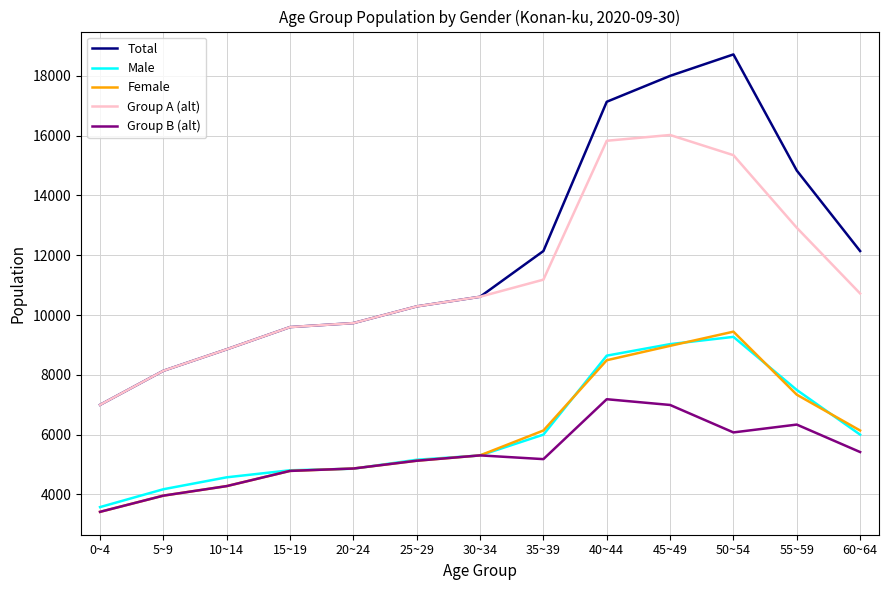

Is the value of Total at 55~59 greater than the value of Female at 20~24?

Yes